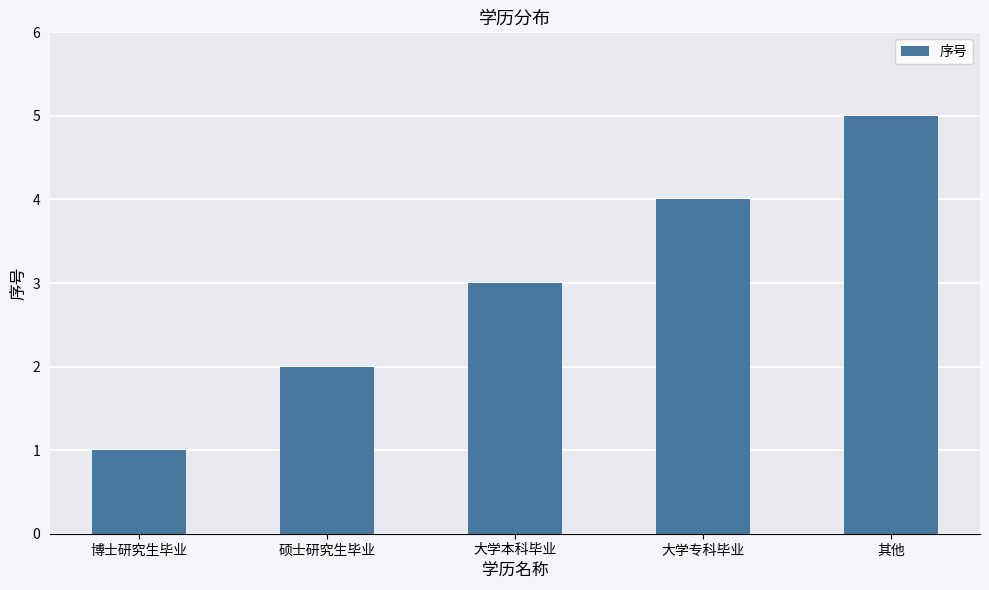

What is the ratio of the value at 硕士研究生毕业 to the value at 其他?

0.4